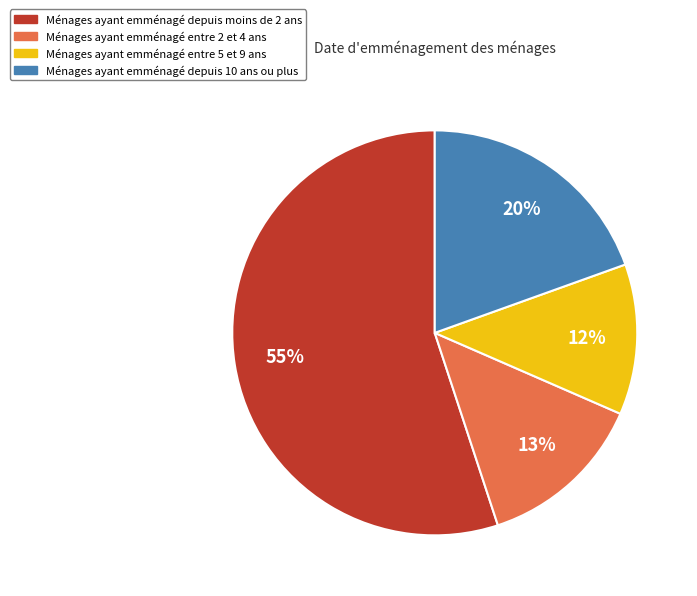

To the nearest percent, what is the average slice percentage?

25%